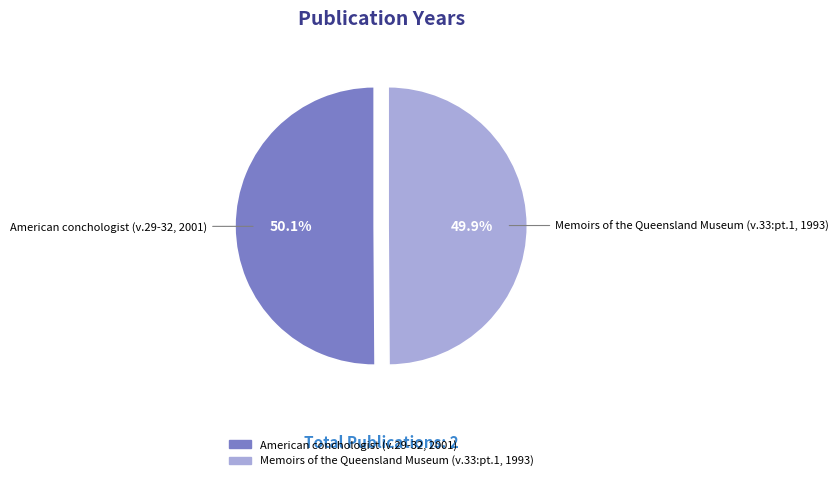

Combined, do American conchologist (v.29-32, 2001) and Memoirs of the Queensland Museum (v.33:pt.1, 1993) account for over 50%?

Yes